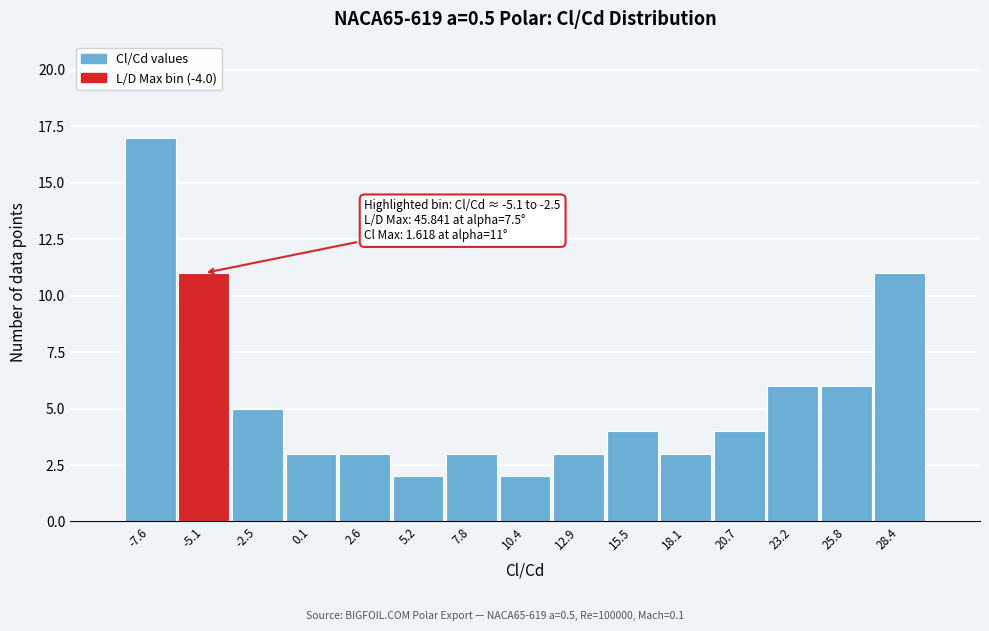

Reading right to left, extract all data points from this chart.

28.4=11	25.8=6	23.2=6	20.7=4	18.1=3	15.5=4	12.9=3	10.4=2	7.8=3	5.2=2	2.6=3	0.1=3	-2.5=5	-5.1=11	-7.6=17